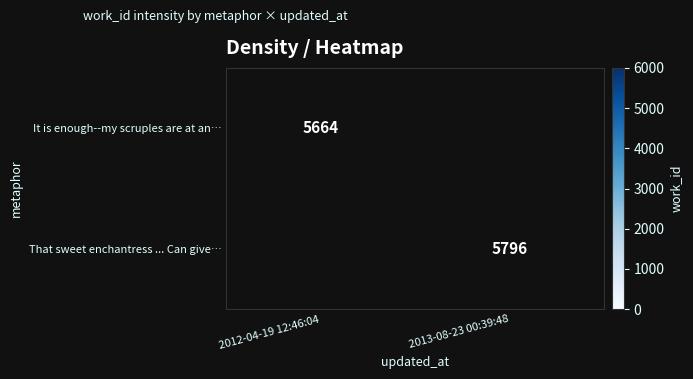

The value of That sweet enchantress ... Can give… at 2013-08-23 00:39:48 is 5796. True or false?

True